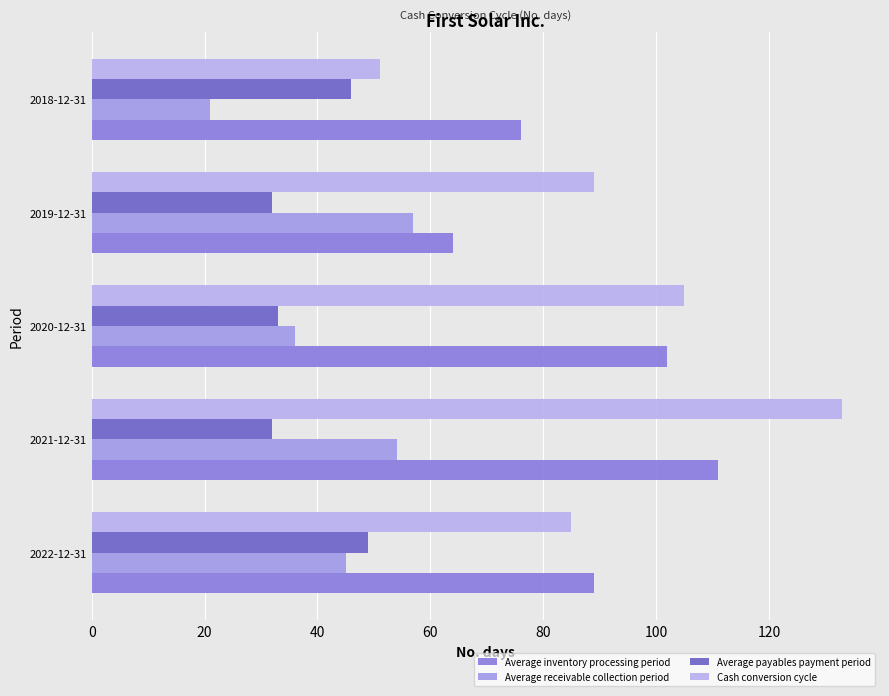

At which category does the chart reach its peak across all series?

2021-12-31